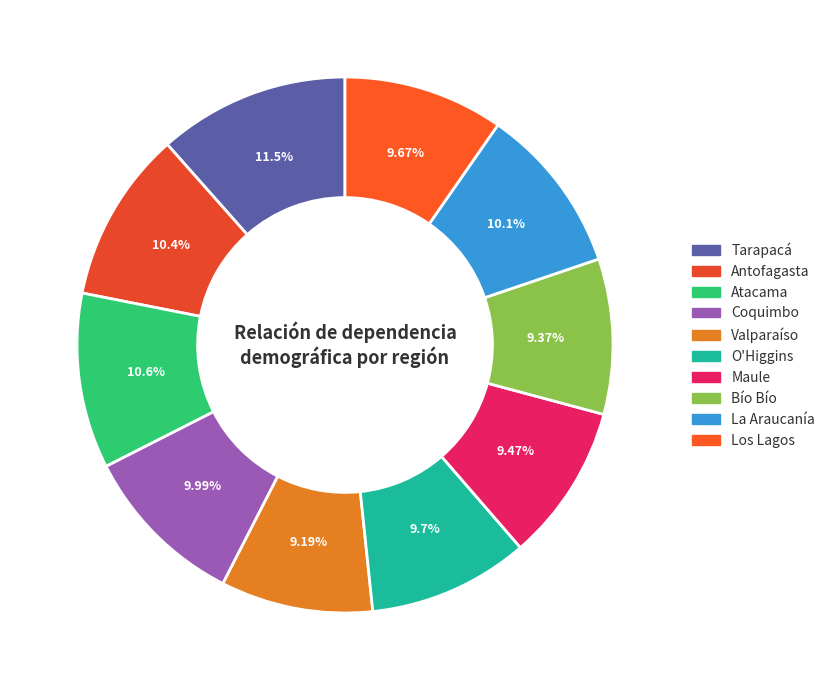

The Valparaíso slice represents 21% of the pie. True or false?

False